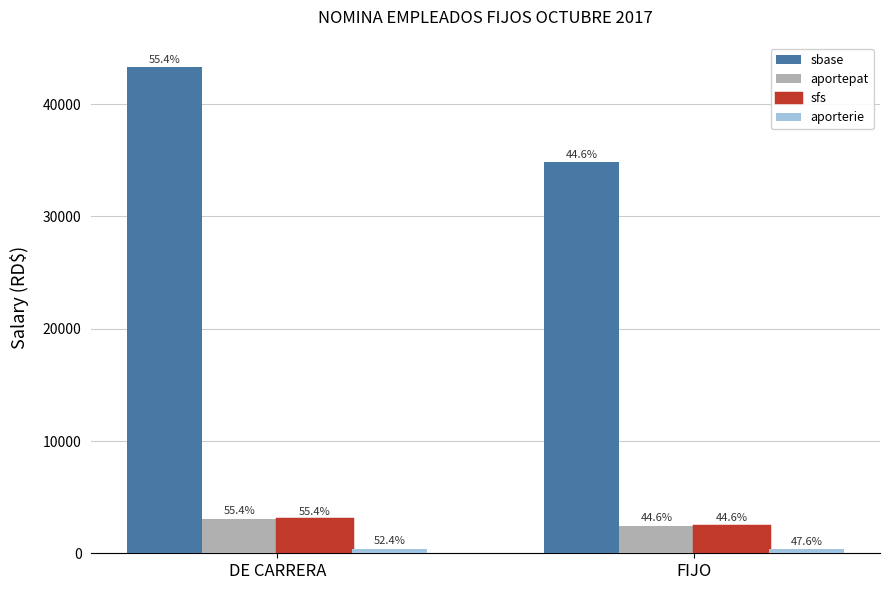

How many bars are there in each group?

4